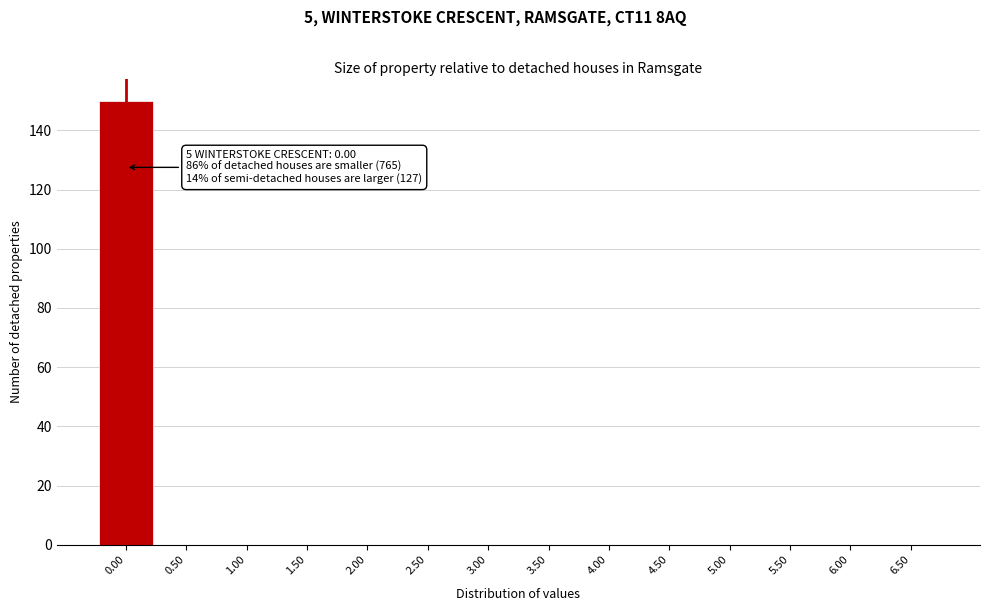

Which range on the x-axis has the tallest bar?

-0.25 to 0.25